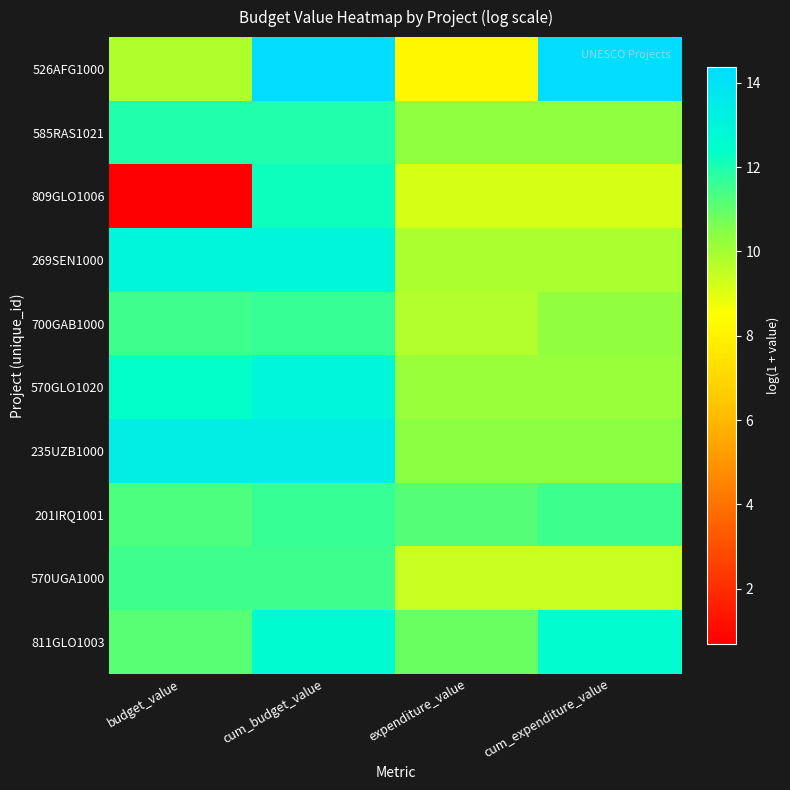

Which has a higher value, budget_value or cum_budget_value?

cum_budget_value